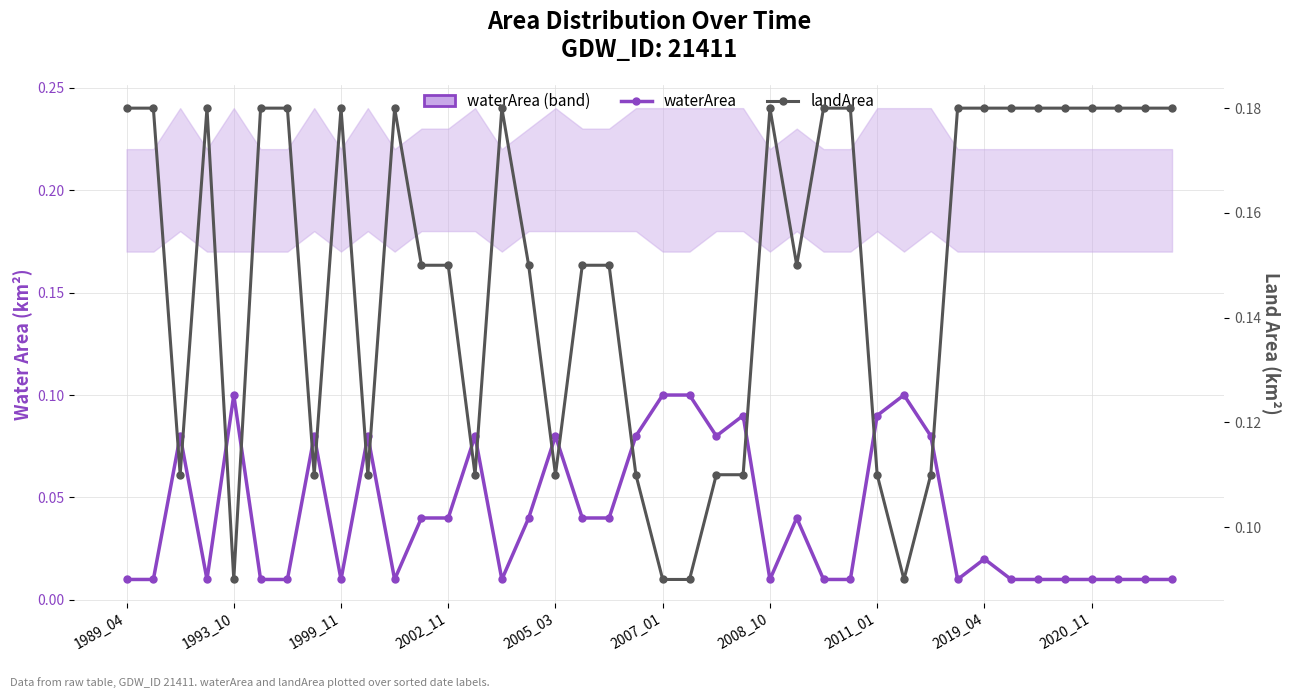

Is it true that waterArea equals 0.1 at 19?

False